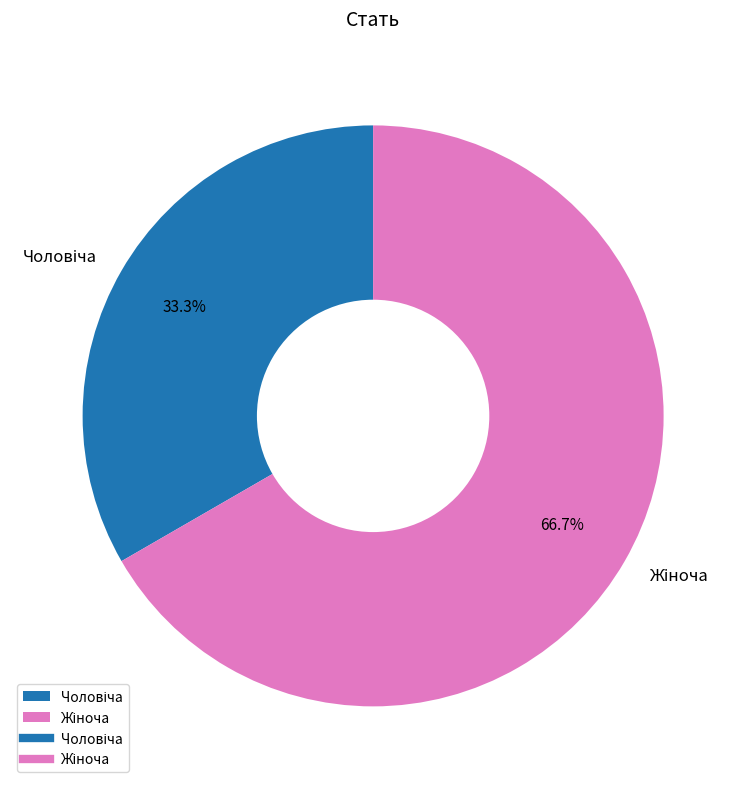

The Жіноча slice represents 67% of the pie. True or false?

True